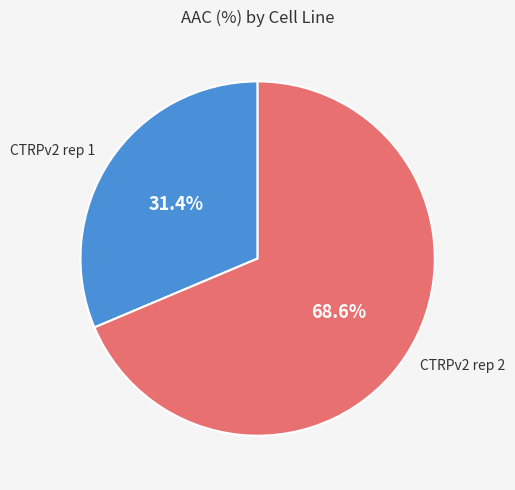

Which slice is the largest?

CTRPv2 rep 2